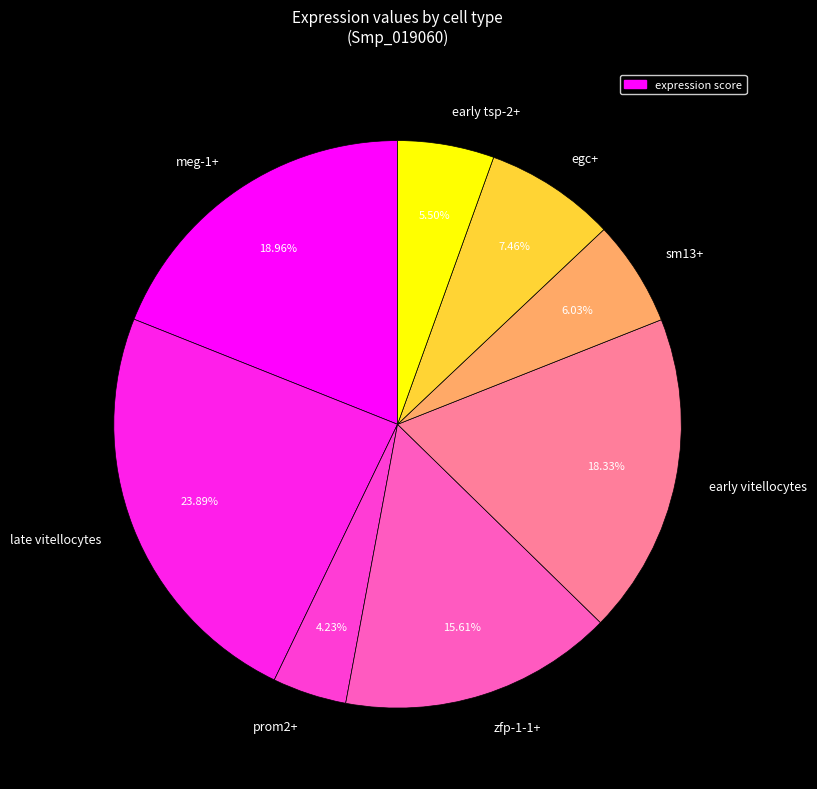

To the nearest percent, what is the average slice percentage?

12%